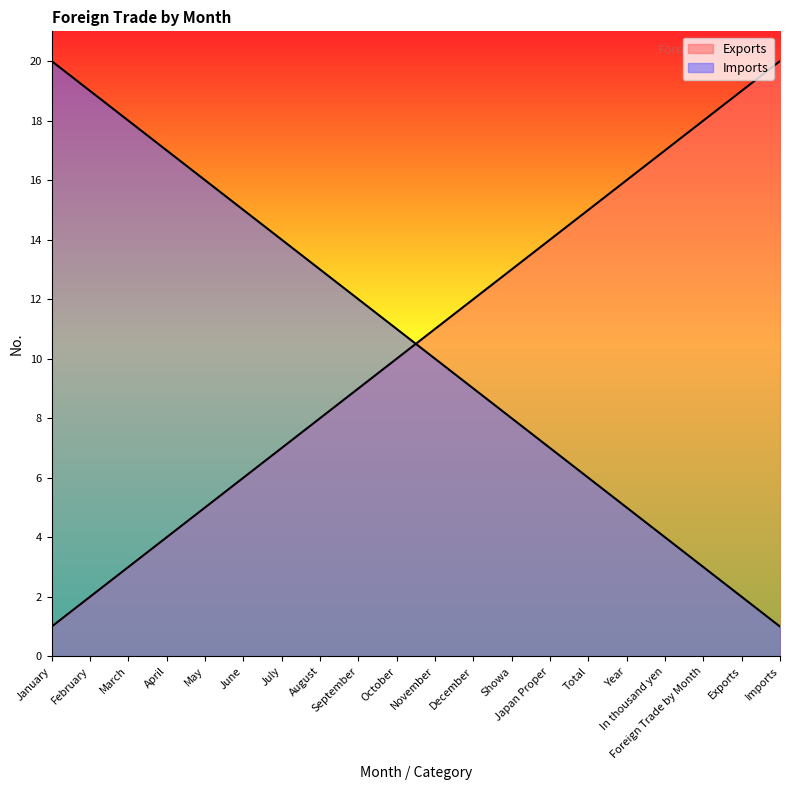

Reading left to right, list all the values displayed in this chart.

Exports: 1	2	3	4	5	6	7	8	9	10	11	12	13	14	15	16	17	18	19	20
Imports: 20	19	18	17	16	15	14	13	12	11	10	9	8	7	6	5	4	3	2	1